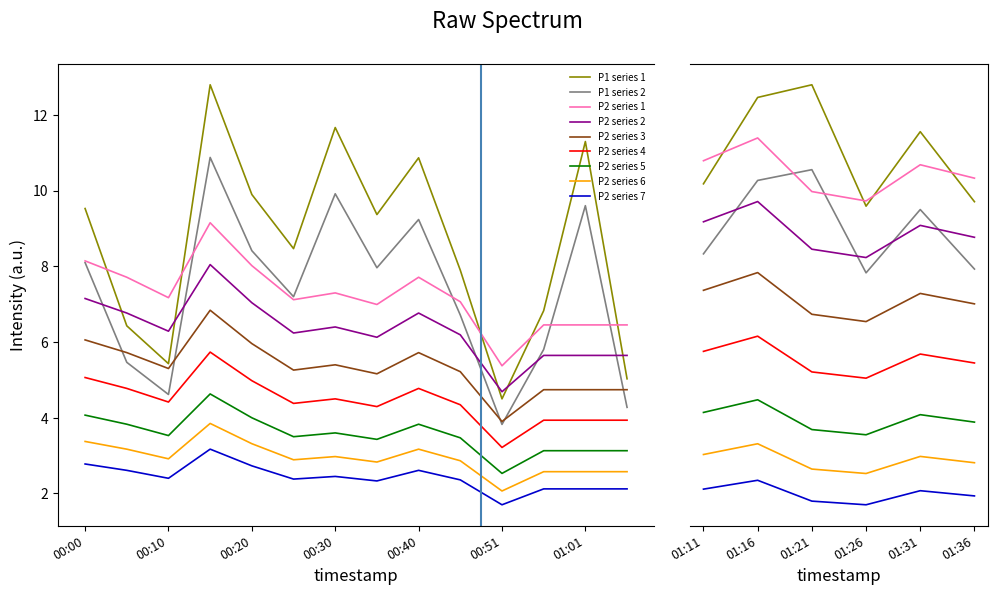

Which series has the largest total across all categories?

P1